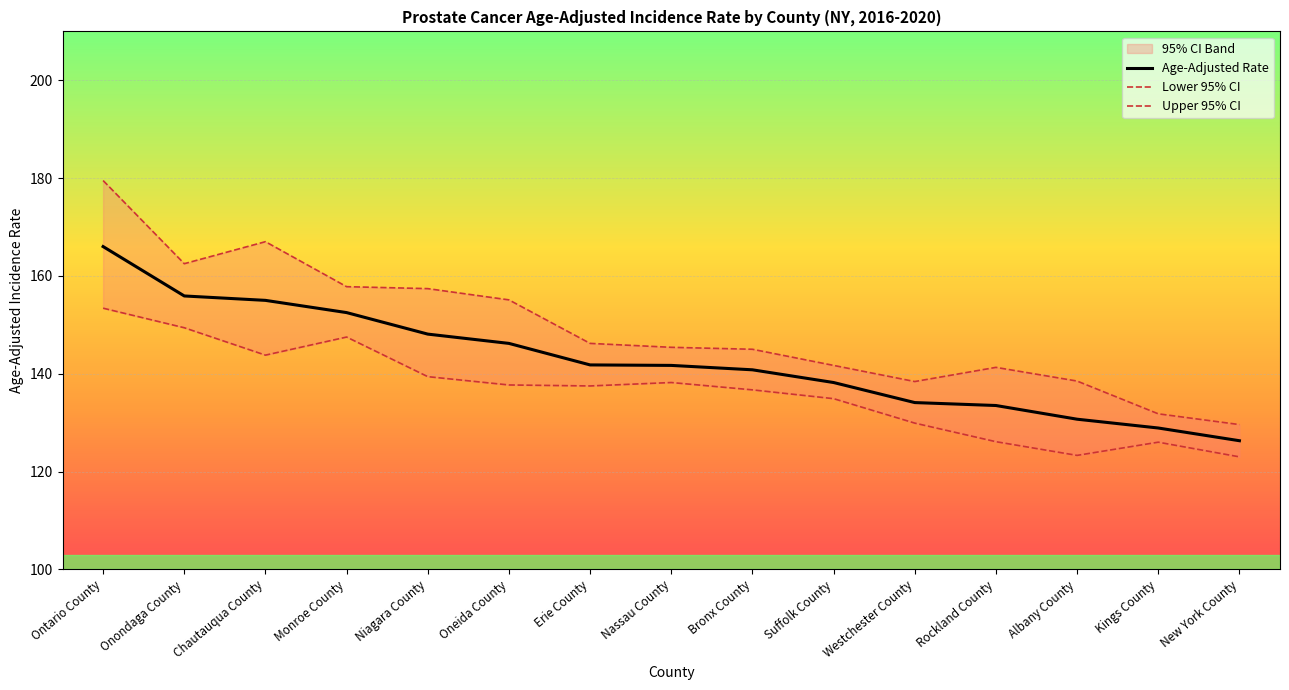

How many values in the Age-Adjusted Rate series exceed 141?

8